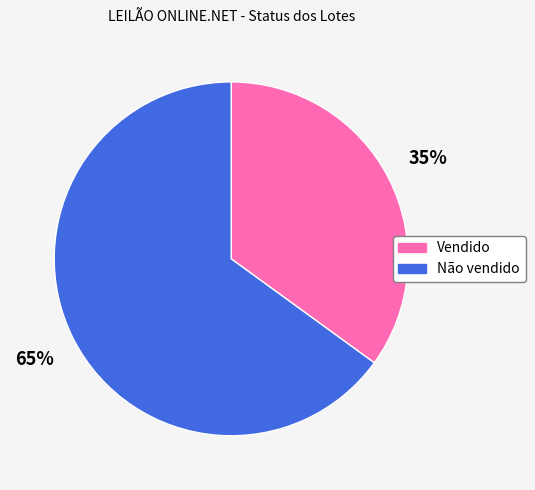

To the nearest percent, what portion does Não vendido represent?

65%